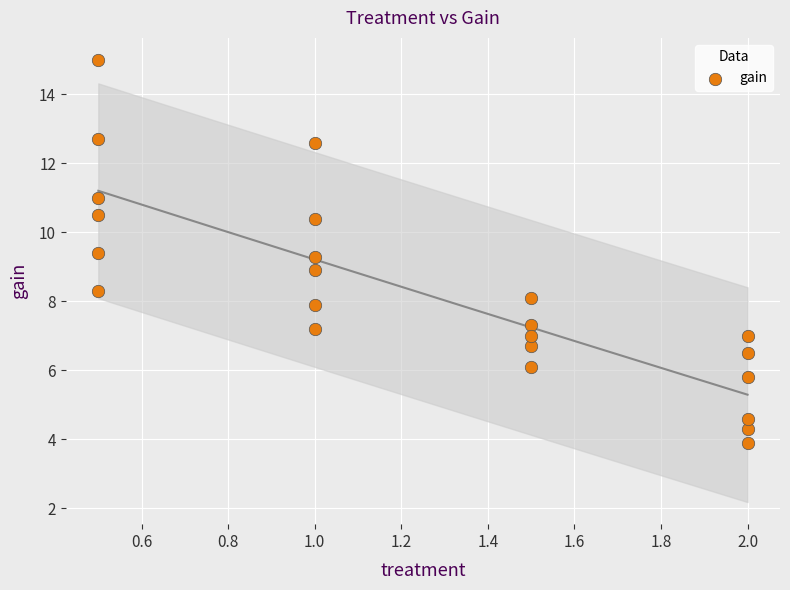

What is the range of X values (max minus min)?

1.5